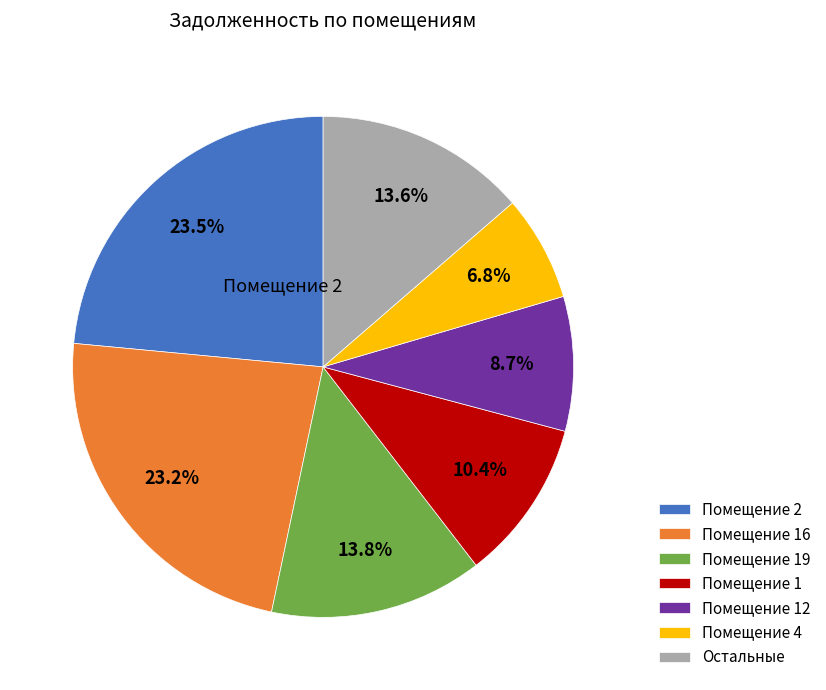

To the nearest percent, what is the average slice percentage?

14%